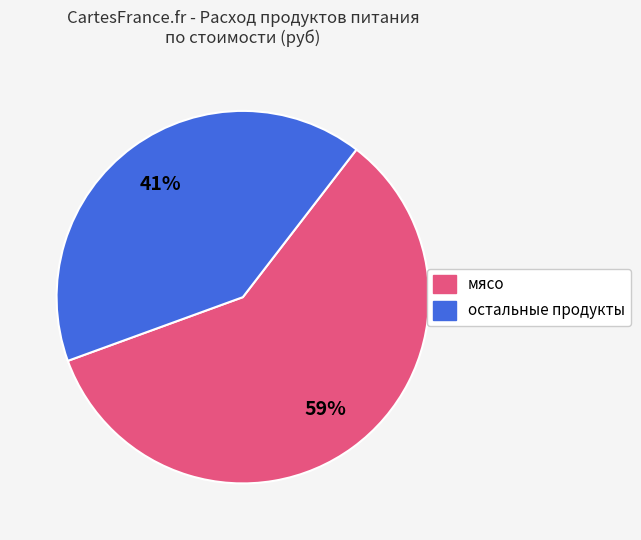

To the nearest percent, what is the difference between the largest and smallest slice percentages?

18%